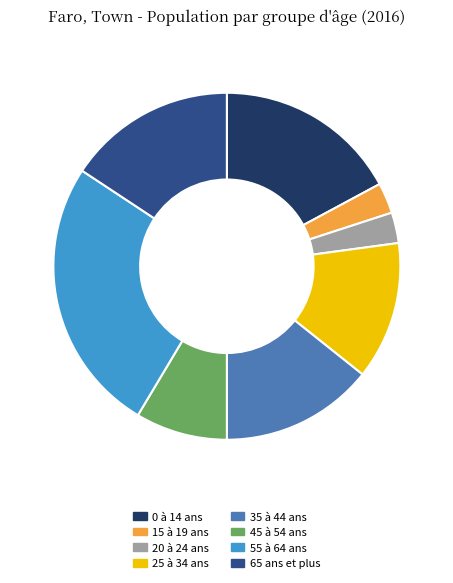

Does 25 à 34 ans account for over 50% of the chart?

No